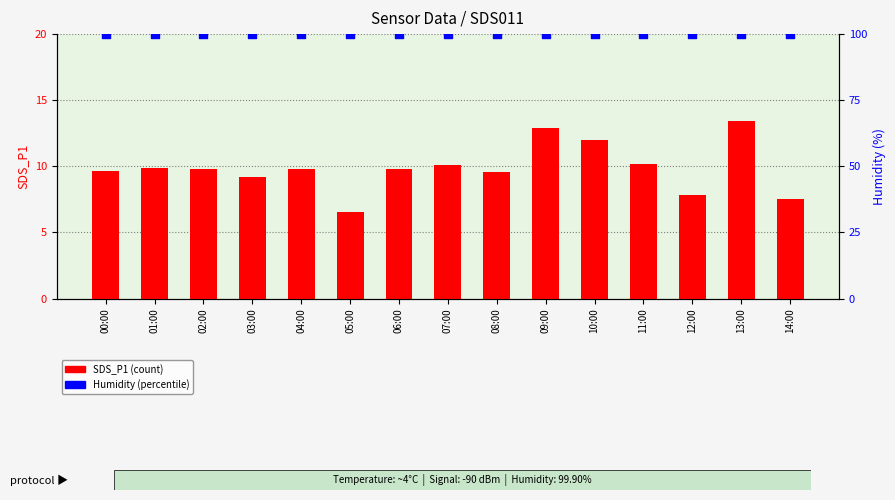

At which category is the sum across all series the highest?

13:00